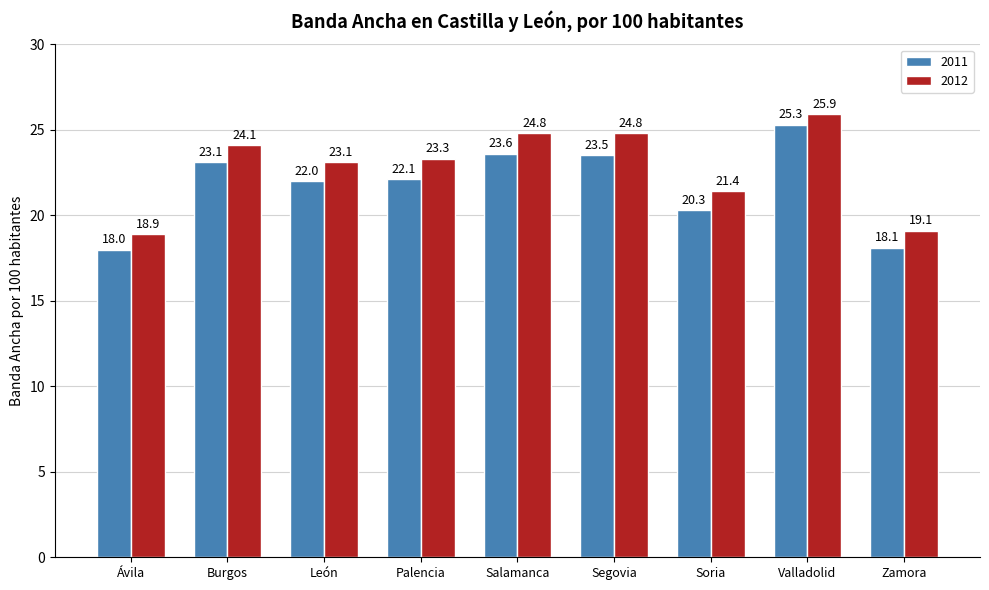

Between Ávila and Salamanca, which series saw the biggest shift?

2012